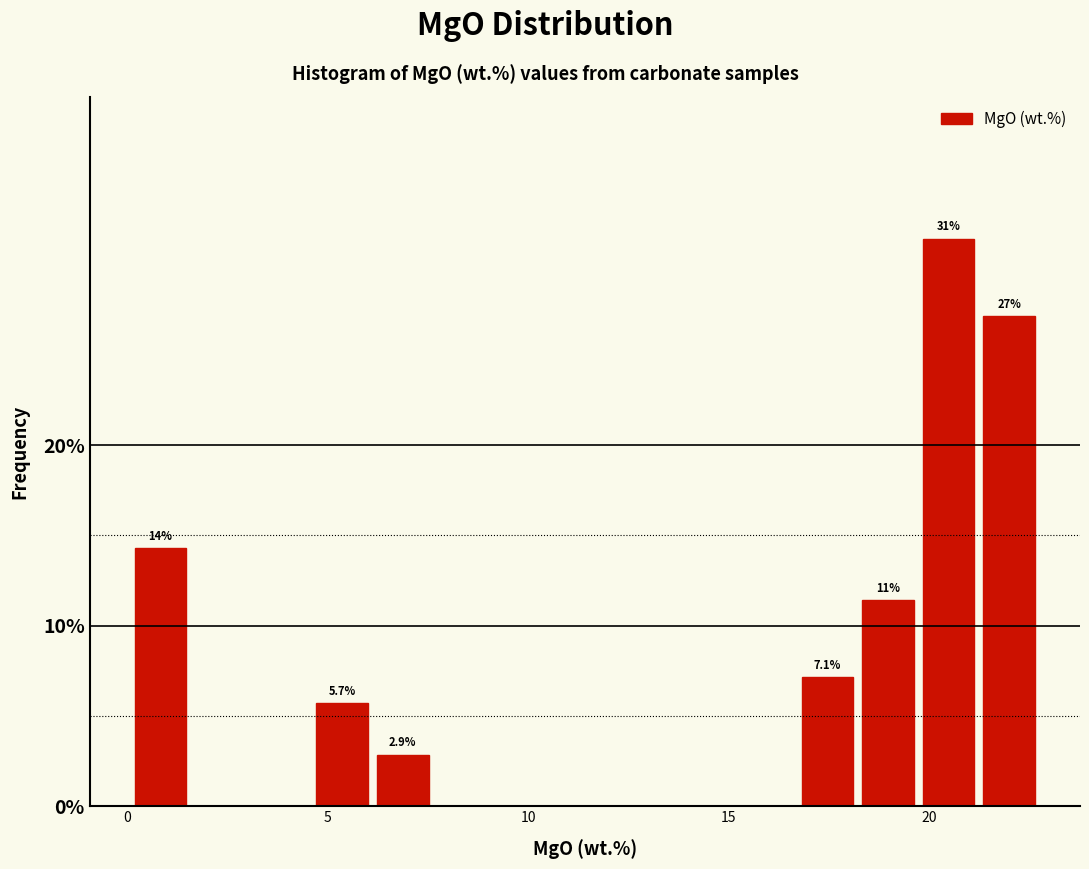

Read against the x-axis, roughly where is the centre of the tallest bar?

20.5